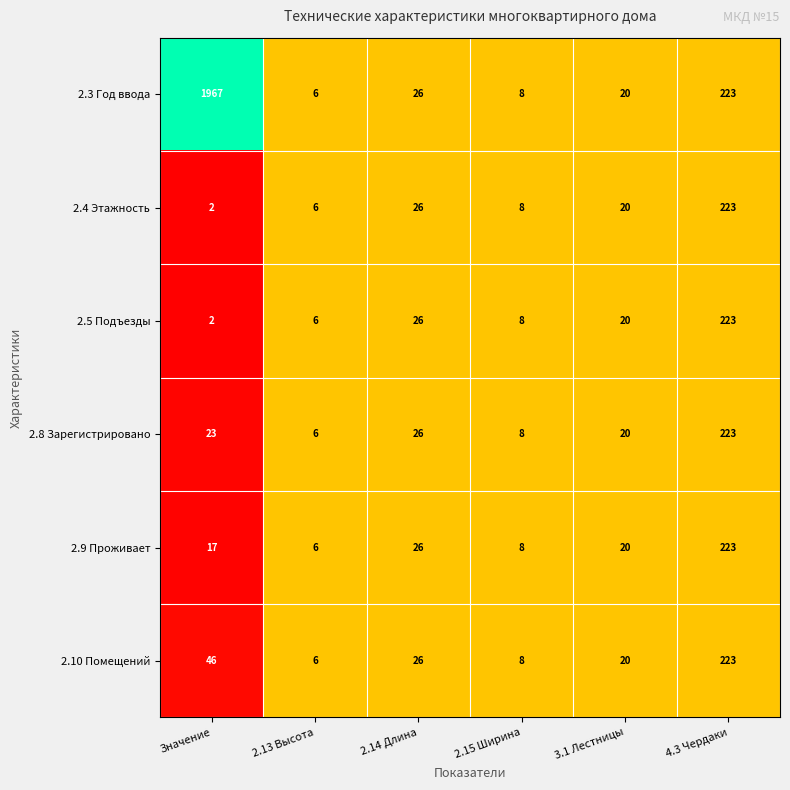

Rank the categories by 2.4 Этажность value from highest to lowest.

4.3 Чердаки, 2.14 Длина, 3.1 Лестницы, 2.15 Ширина, 2.13 Высота, Значение